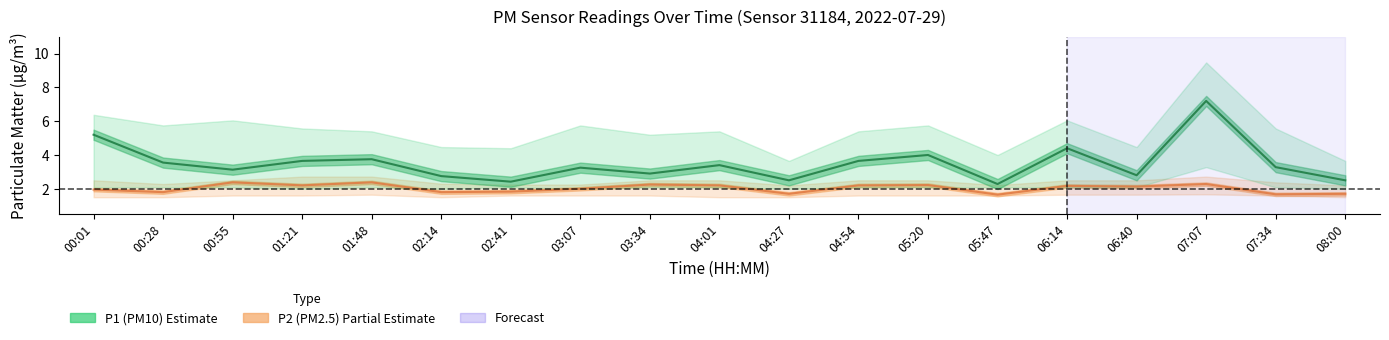

Does the chart have visible grid lines?

No